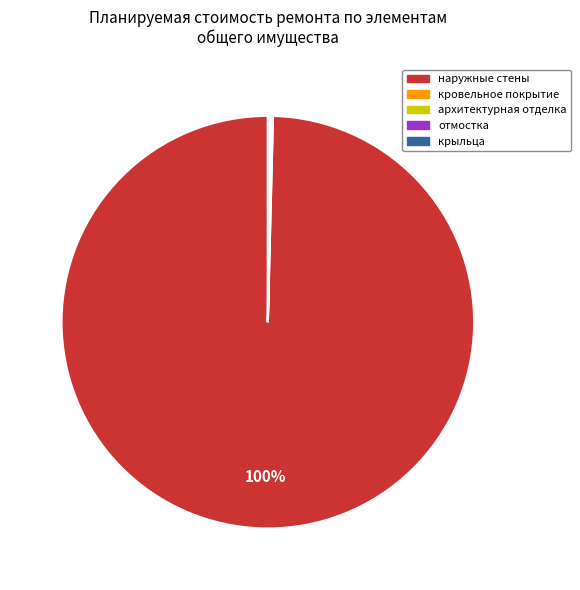

Does any single category account for the majority?

Yes